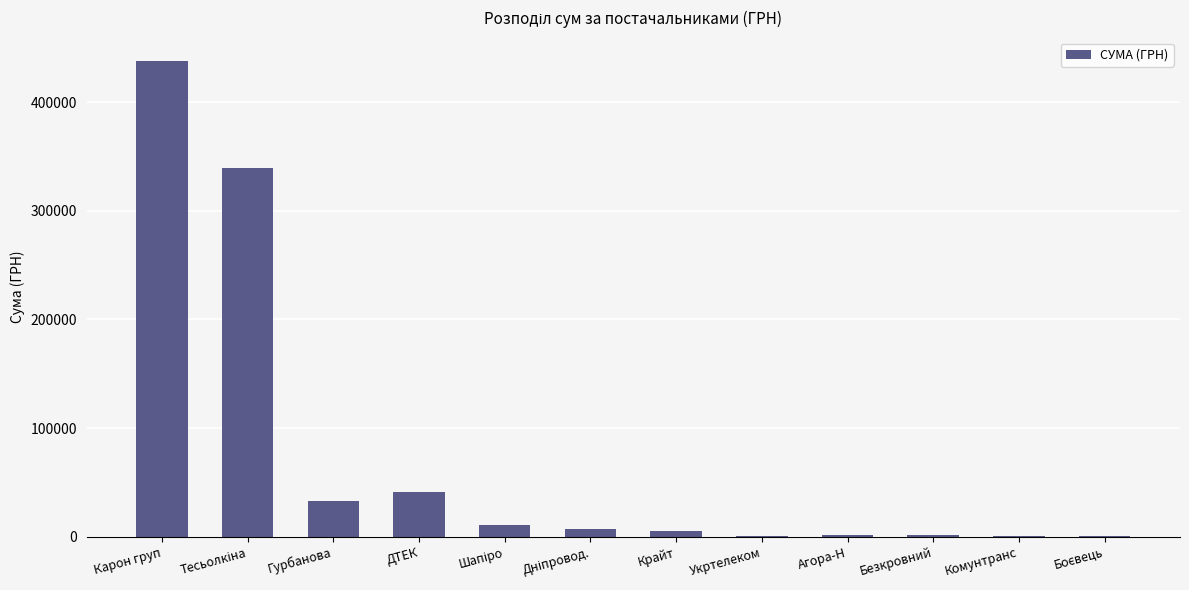

At which category does the chart reach its peak across all series?

Карон груп